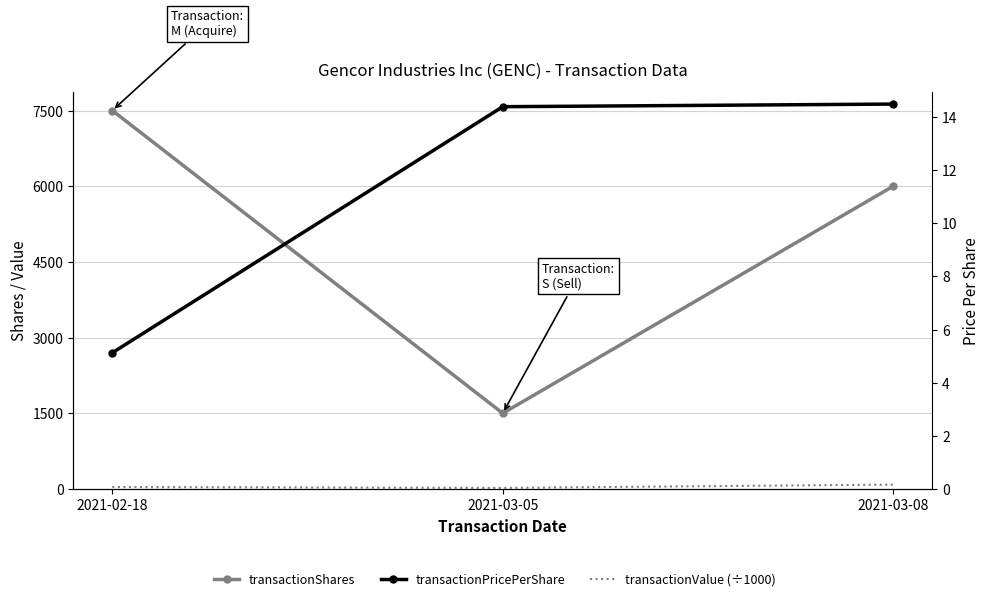

The value of transactionShares at 2021-03-08 is 6000.0. True or false?

True